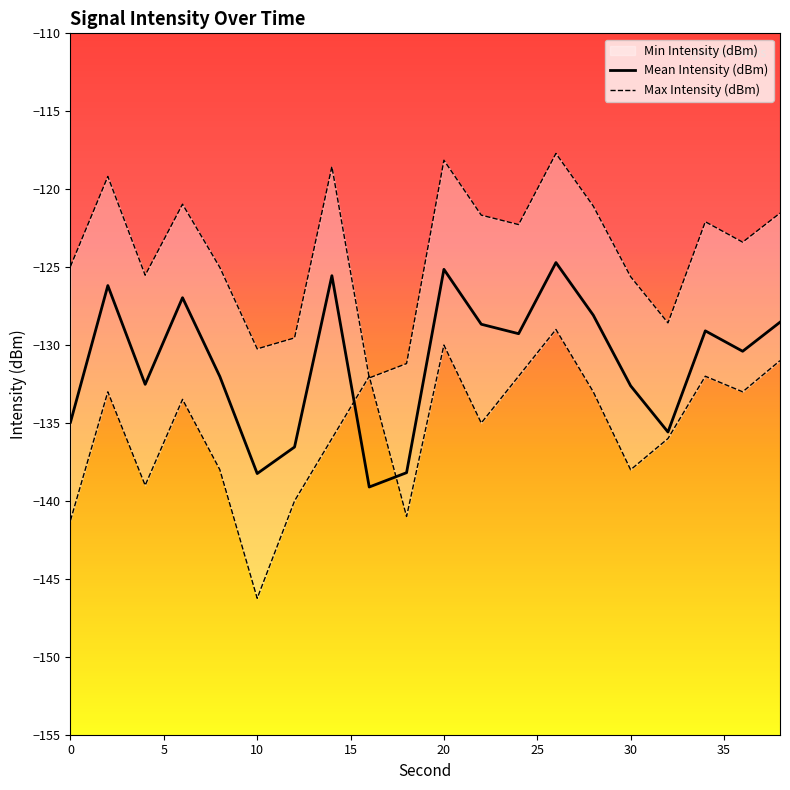

What is the minimum value for Mean Intensity (dBm)?

-139.1